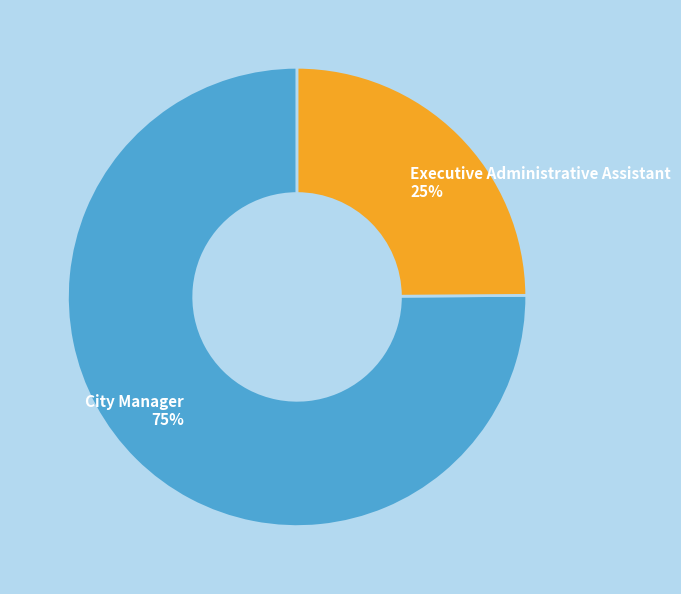

What is the majority slice?

City Manager